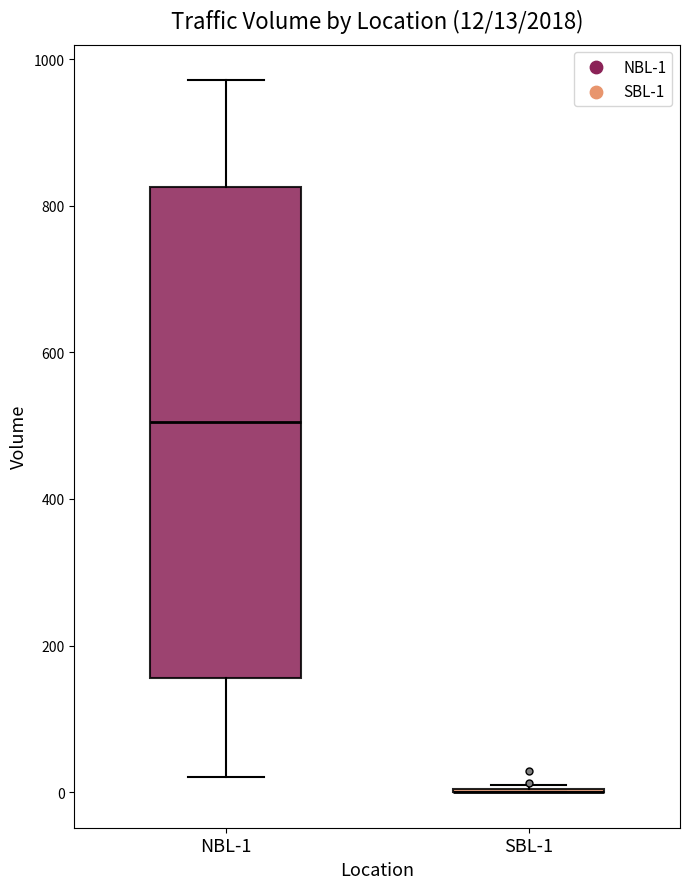

Which box is the tallest, from its lower edge to its upper edge?

NBL-1